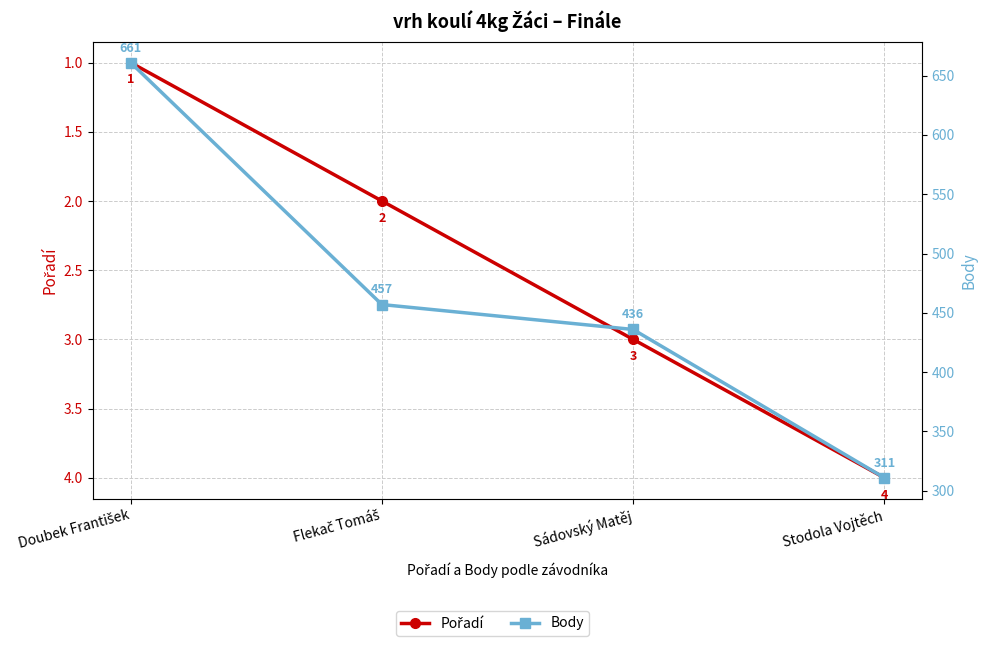

Which has a higher value, Doubek František or Sádovský Matěj?

Sádovský Matěj